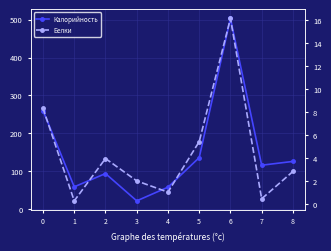

True or false: Калорийность and Белки intersect in this chart.

False